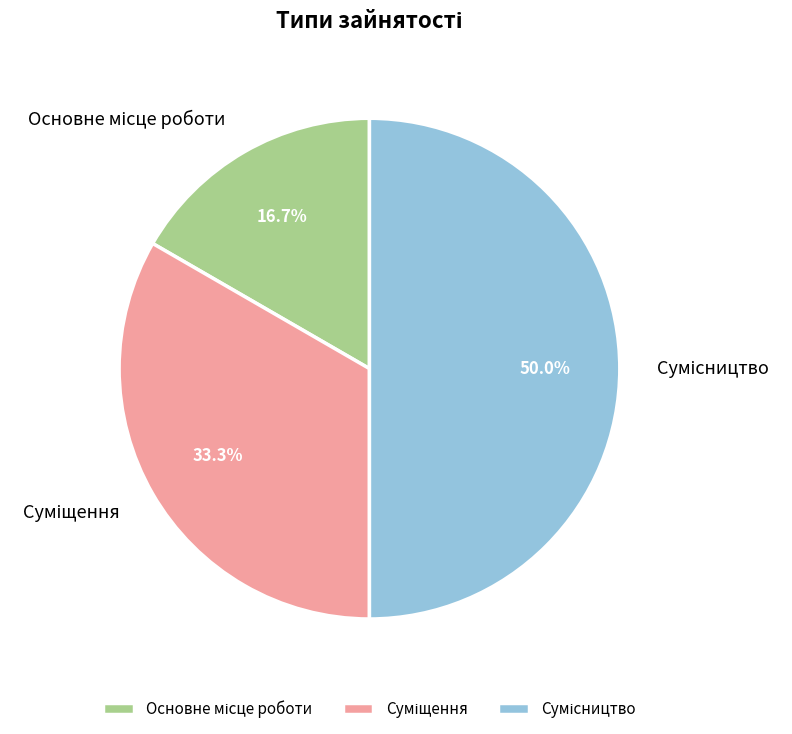

Between Сумісництво and Основне місце роботи, which is larger?

Сумісництво